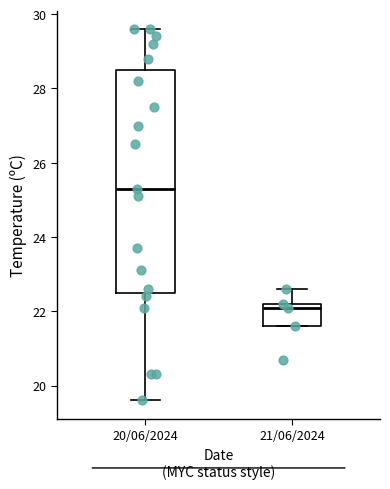

Where is the upper edge of the box for 20/06/2024 on the y-axis? The values are not printed on the chart, so give them approximately, as read against the axis.

28.6